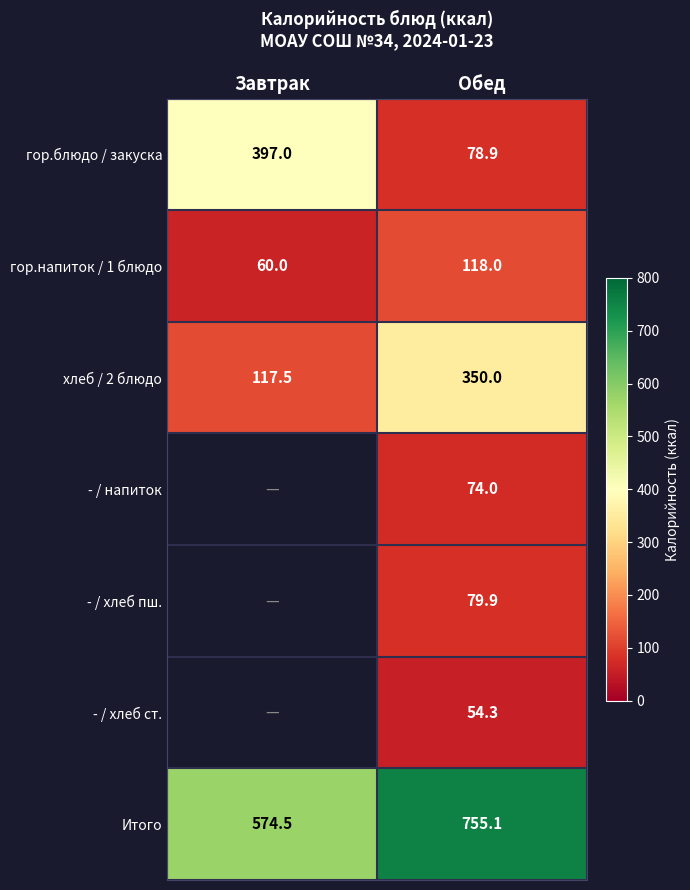

Which has a higher value, Обед or Завтрак?

Завтрак